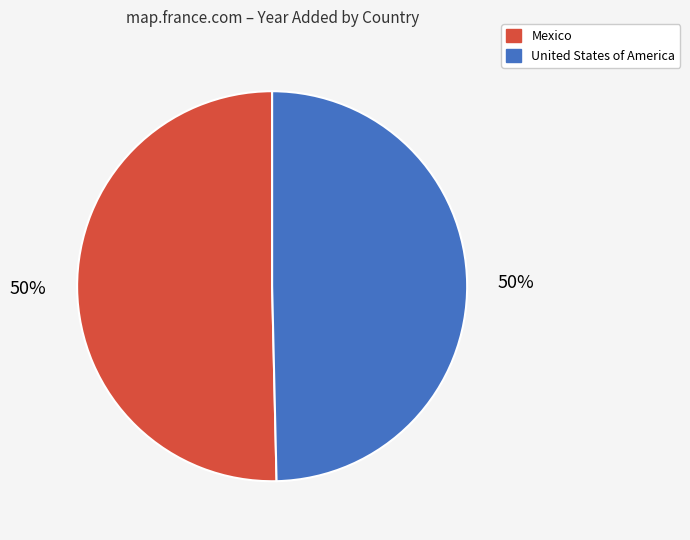

Do Mexico and United States of America together represent more than half of the pie?

Yes